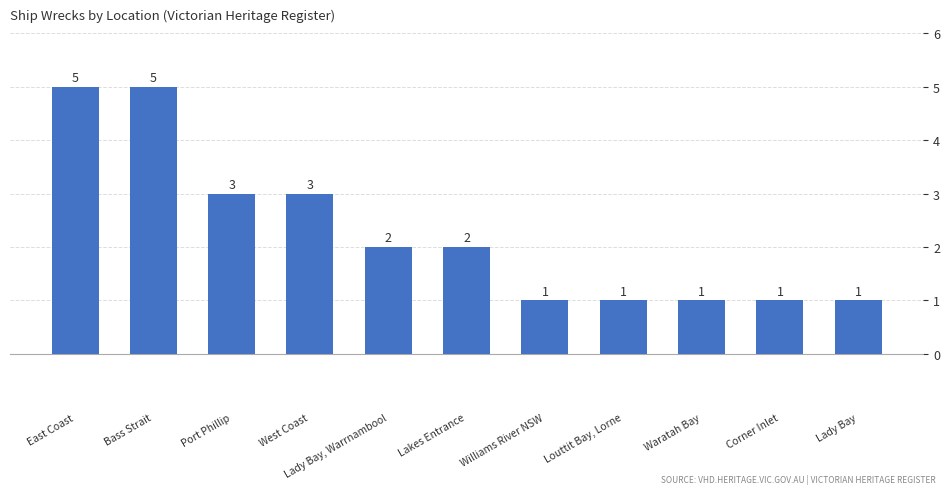

What is the smallest value displayed?

1